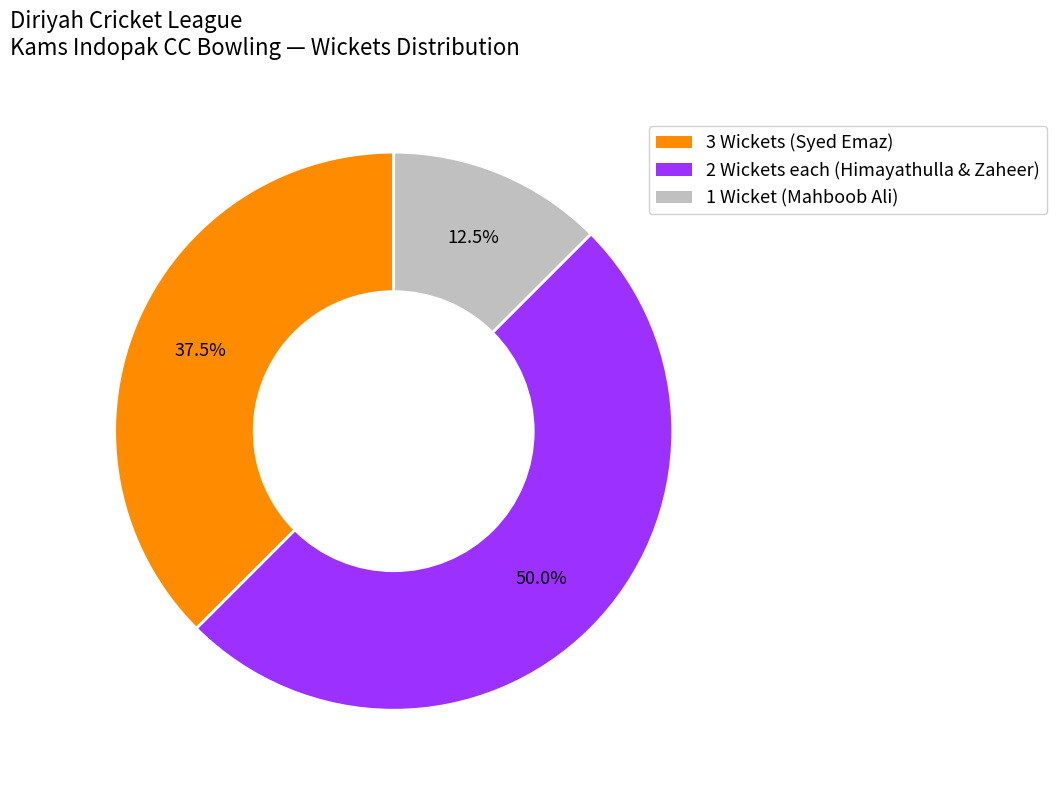

Count the number of slices in the pie.

3